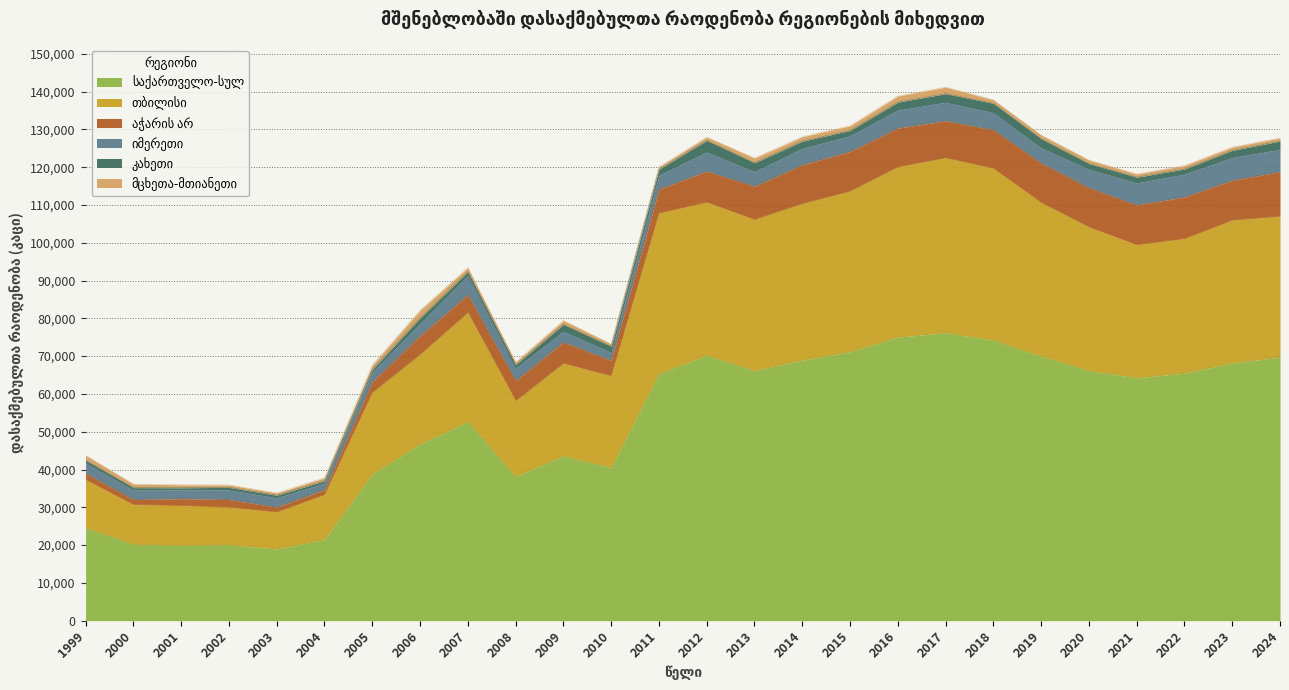

Reading left to right, what are all the values shown in this chart?

საქართველო-სულ: 24618	20167	19849	20059	18968	21442	38776	46690	52589	38117	43549	40516	65328	70217	66135	68914	71129	75034	76187	74192	69956	66146	64258	65489	68195	69719
თბილისი: 12680	10538	10600	9983	9778	11900	21591	23754	28925	20055	24545	24248	42520	40521	40025	41446	42516	45040	46287	45493	40673	38008	35203	35610	37786	37311
აჭარის არ: 1721	1352	1842	2018	1283	1346	2883	4951	4750	5359	5629	4099	6292	8202	8793	10276	10494	10272	9777	10217	10458	10398	10543	11015	10536	11779
იმერეთი: 2698	2503	2323	2546	2485	1688	2457	3225	5097	3241	2837	2110	3687	5082	3833	4332	4147	4744	4911	4521	4032	4891	5847	6010	6016	5911
კახეთი: 751	650	558	668	681	617	748	1459	990	964	1847	1619	1637	3067	2378	1904	1445	2113	2298	2474	2411	1503	1506	1393	1910	2177
მცხეთა-მთიანეთი: 1281	933	788	642	602	833	1197	2049	1075	664	1015	633	630	879	1244	1167	1232	1621	1726	919	972	949	845	916	886	840